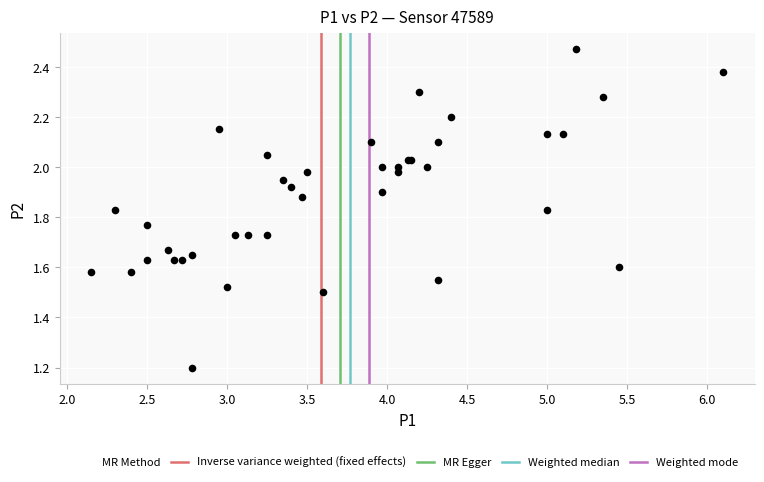

What Y value in the scatter plot is closest to 1?

1.2